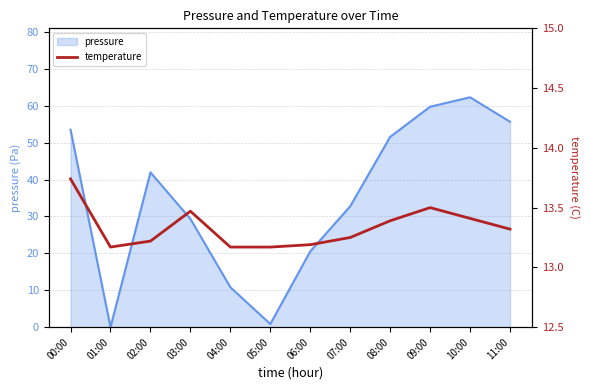

At which label is the value closest to 13?

01:00